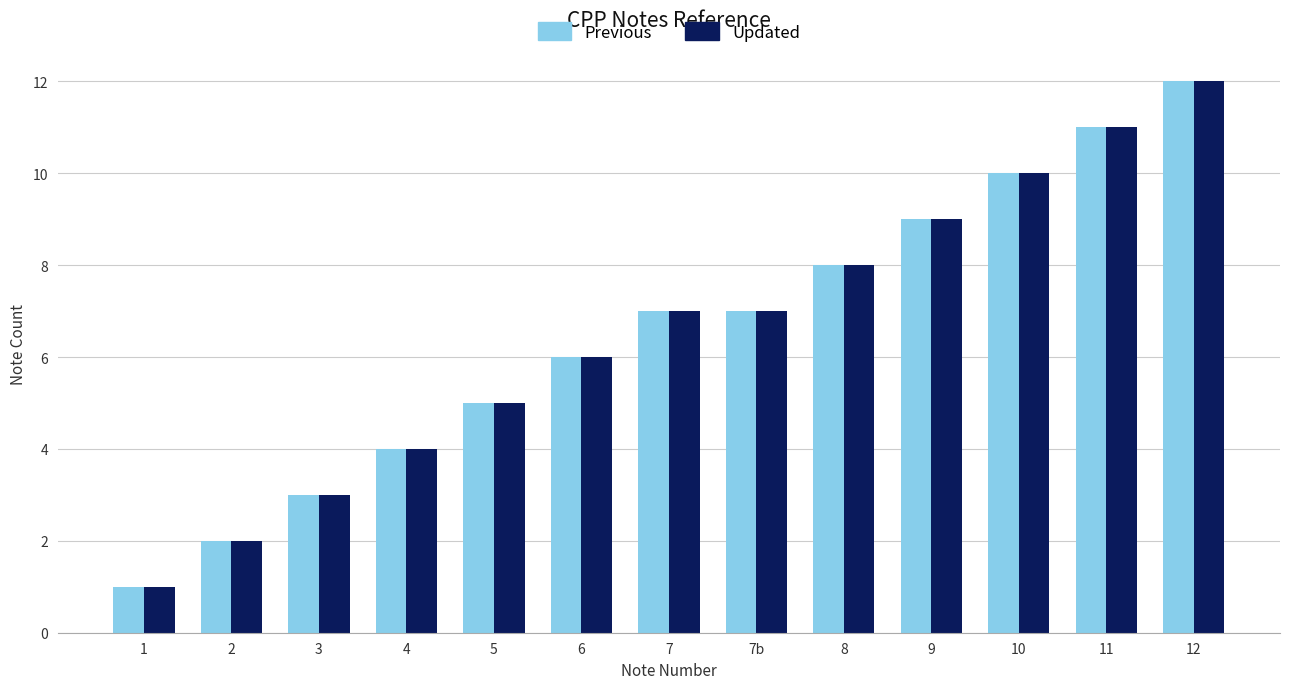

How many series are shown in this chart?

2